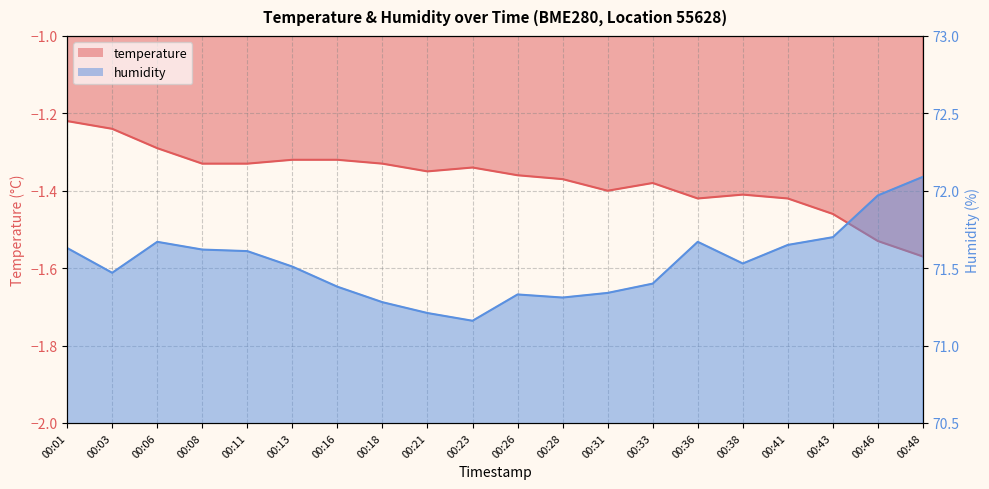

Reading right to left, list all the values displayed in this chart.

temperature: -1.6	-1.5	-1.5	-1.4	-1.4	-1.4	-1.4	-1.4	-1.4	-1.4	-1.3	-1.4	-1.3	-1.3	-1.3	-1.3	-1.3	-1.3	-1.2	-1.2
humidity: 72.1	72.0	71.7	71.7	71.5	71.7	71.4	71.3	71.3	71.3	71.2	71.2	71.3	71.4	71.5	71.6	71.6	71.7	71.5	71.6